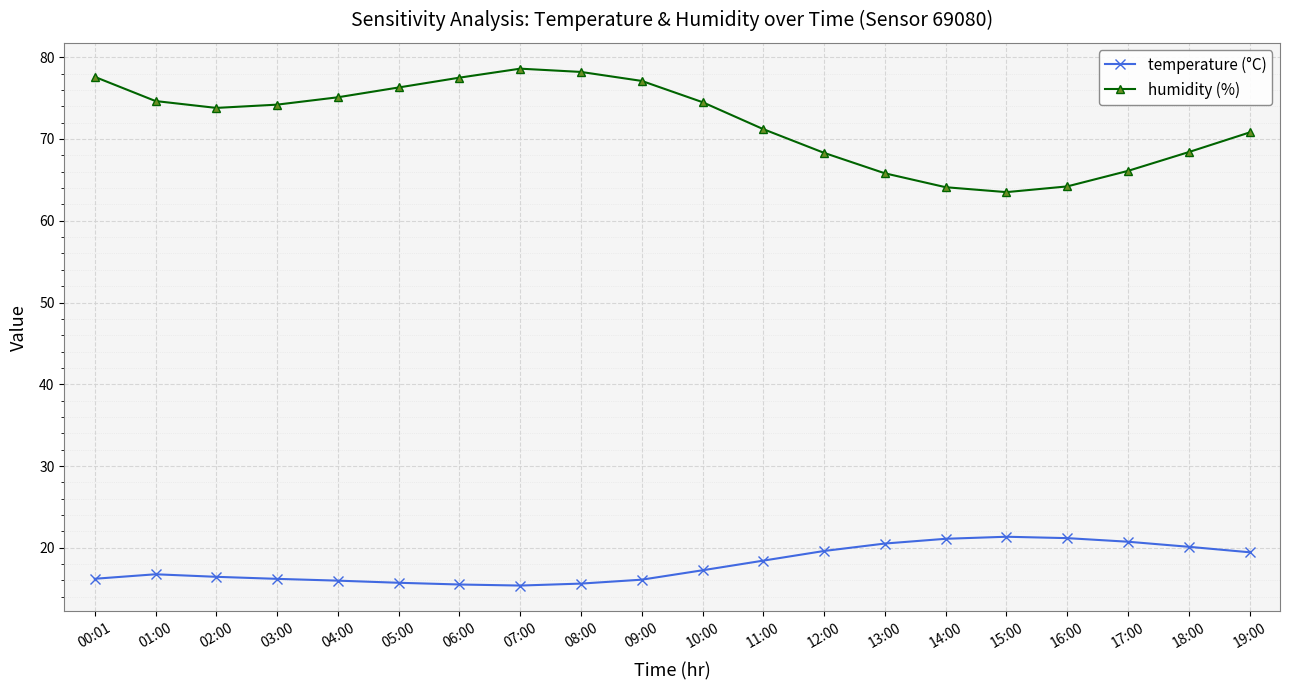

How many interior local valleys does the humidity (%) series have?

2